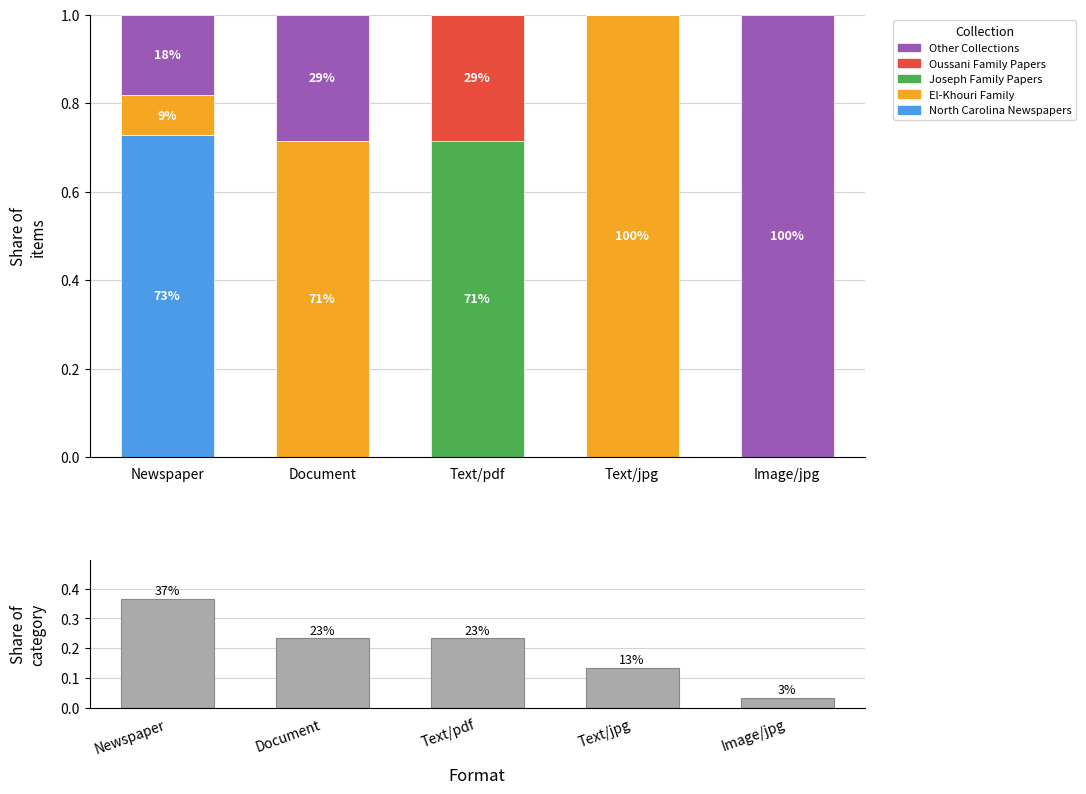

The Joseph Family Papers series shows 0.4 at Text/pdf. True or false?

False